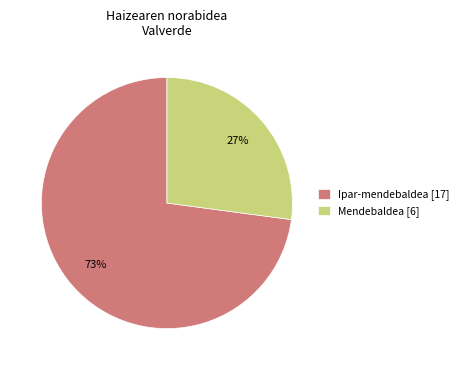

Is the sum of Mendebaldea [6] and Ipar-mendebaldea [17] greater than half?

Yes